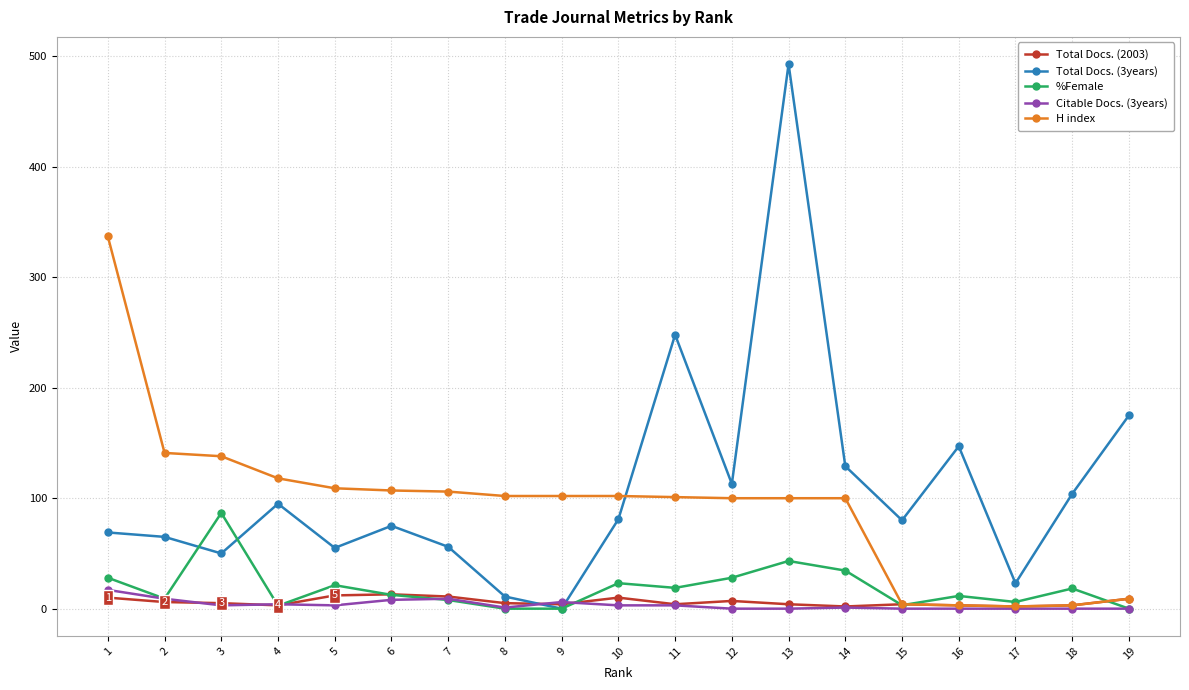

At which label does Citable Docs. (3years) first exceed 3?

1